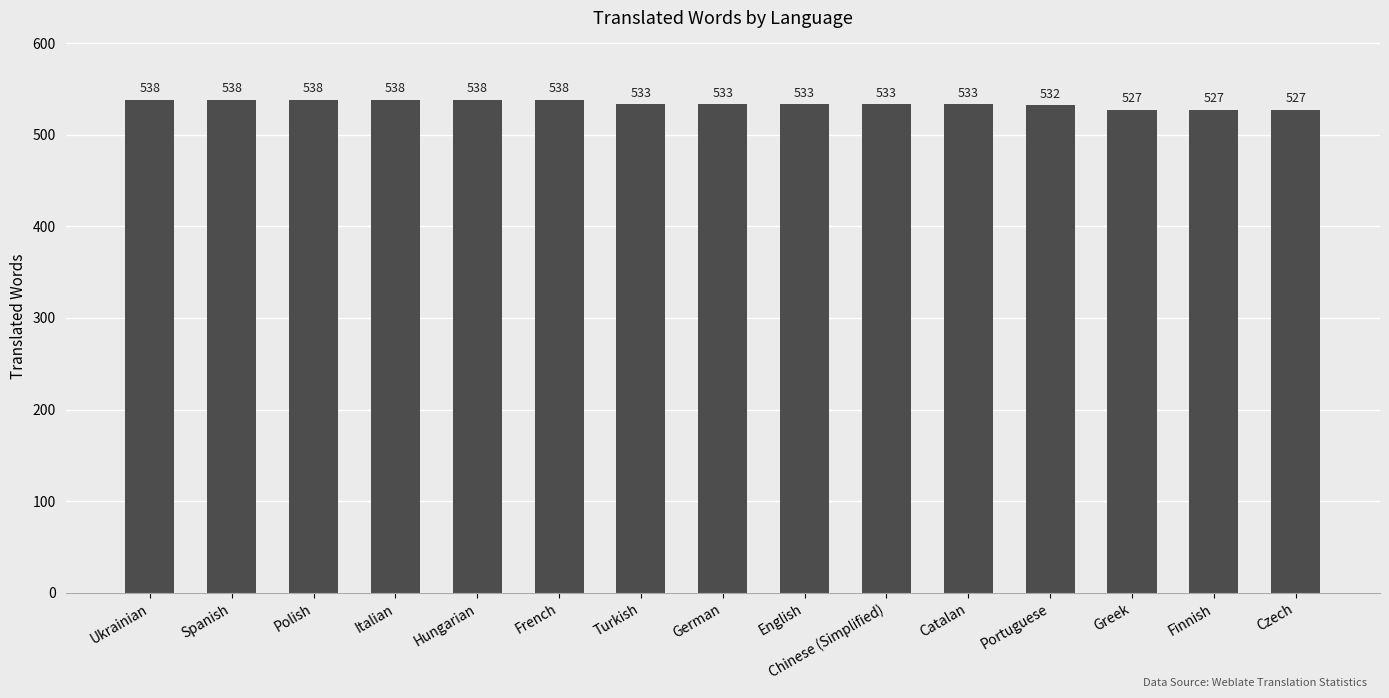

What is the difference between the second highest and second lowest values?

11